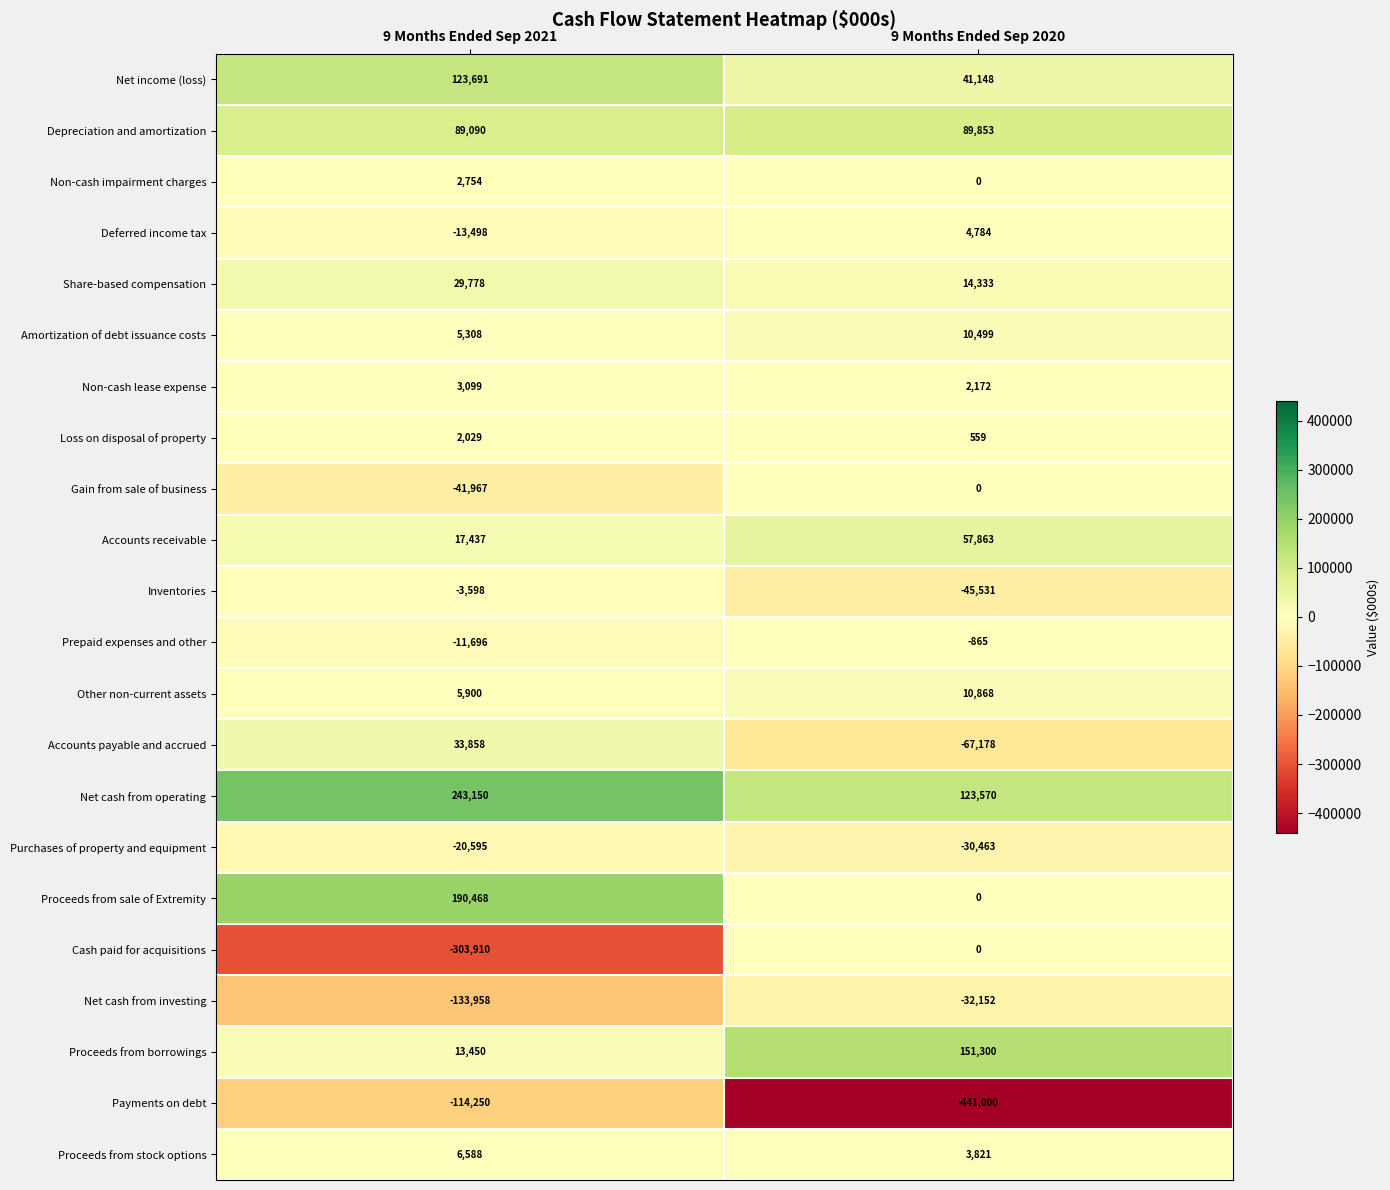

Rank the categories by Share-based compensation value from lowest to highest.

9 Months Ended Sep 2020, 9 Months Ended Sep 2021